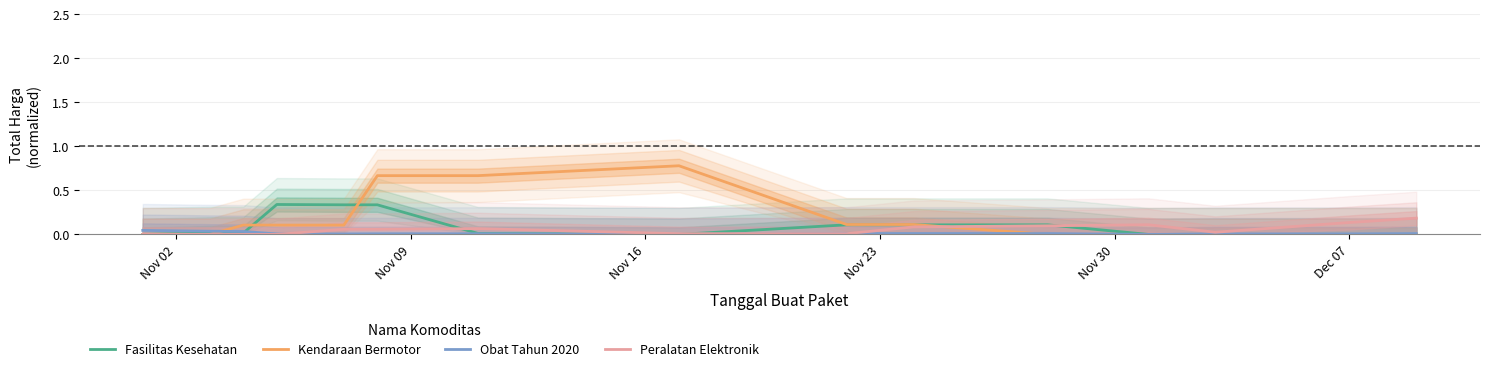

How many series are shown in this chart?

4